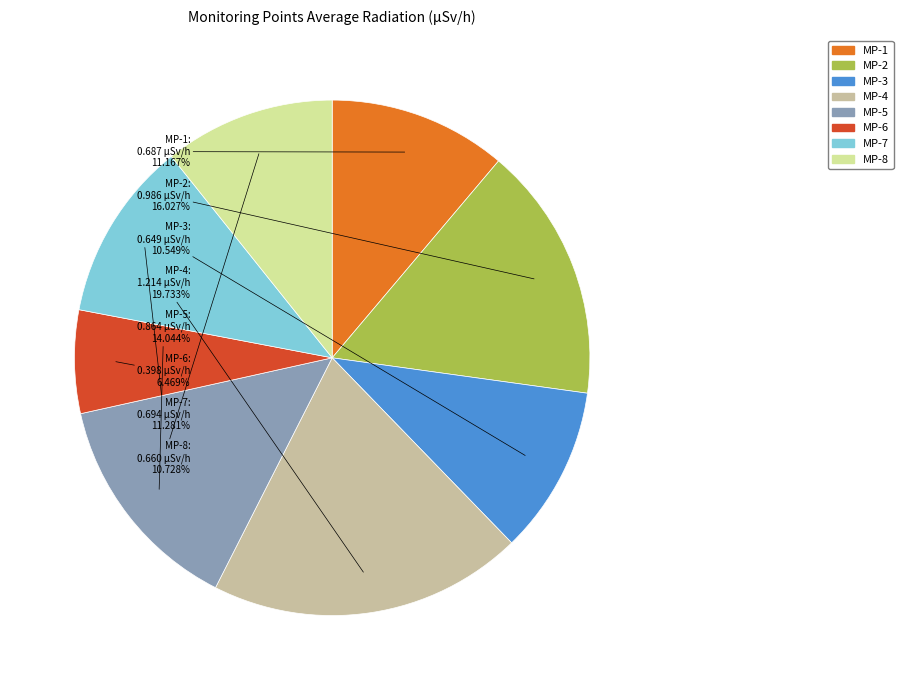

Is there any slice that represents more than half of the pie?

No